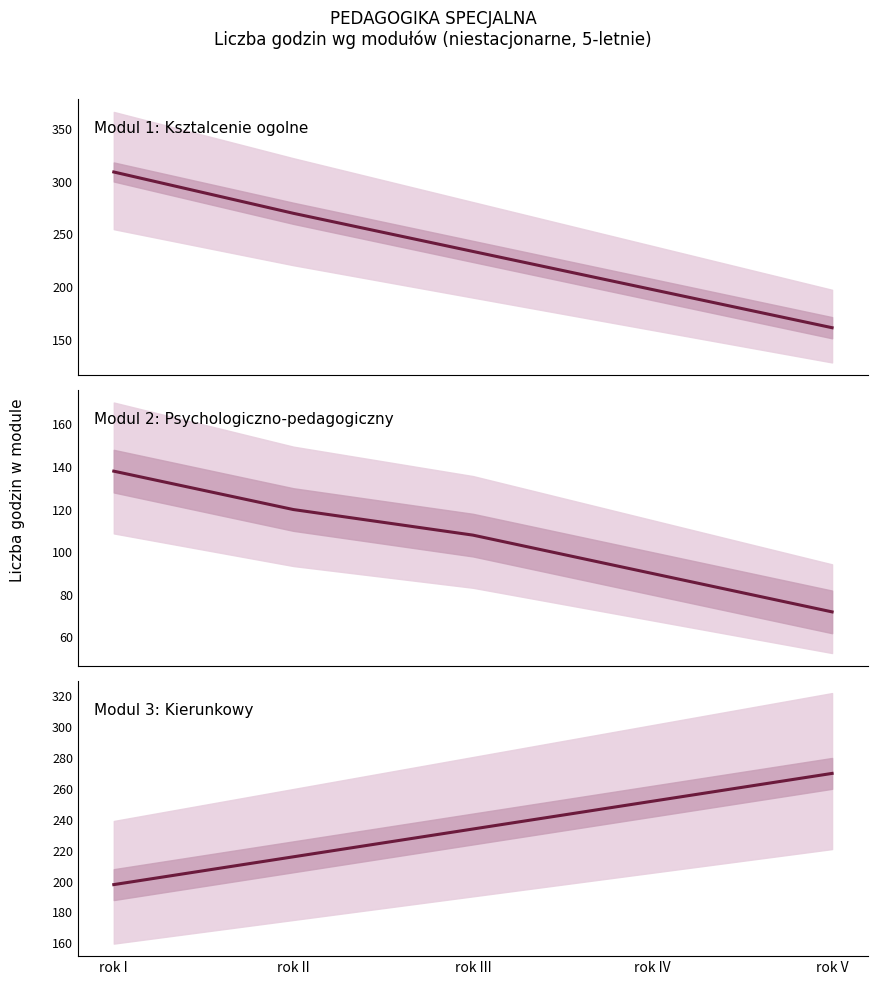

How many categories are shown in the chart?

5